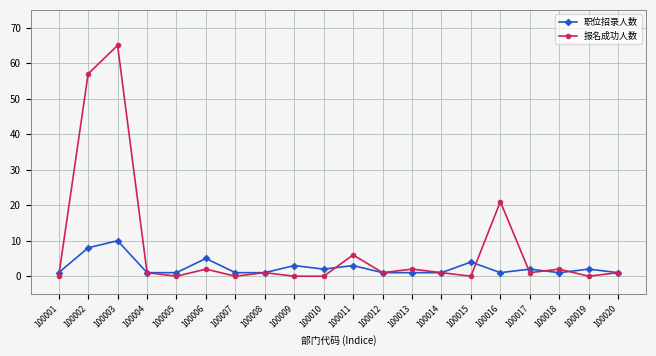

True or false: 职位招录人数 has more than 2 interior local peaks.

True